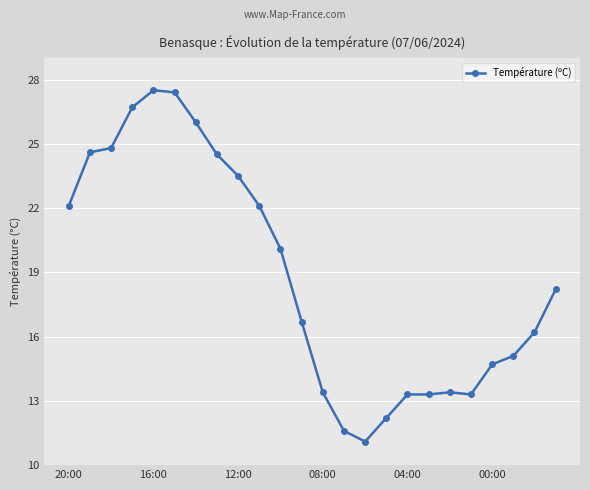

Reading left to right, what are all the values shown in this chart?

22.1	24.6	24.8	26.7	27.5	27.4	26.0	24.5	23.5	22.1	20.1	16.7	13.4	11.6	11.1	12.2	13.3	13.3	13.4	13.3	14.7	15.1	16.2	18.2